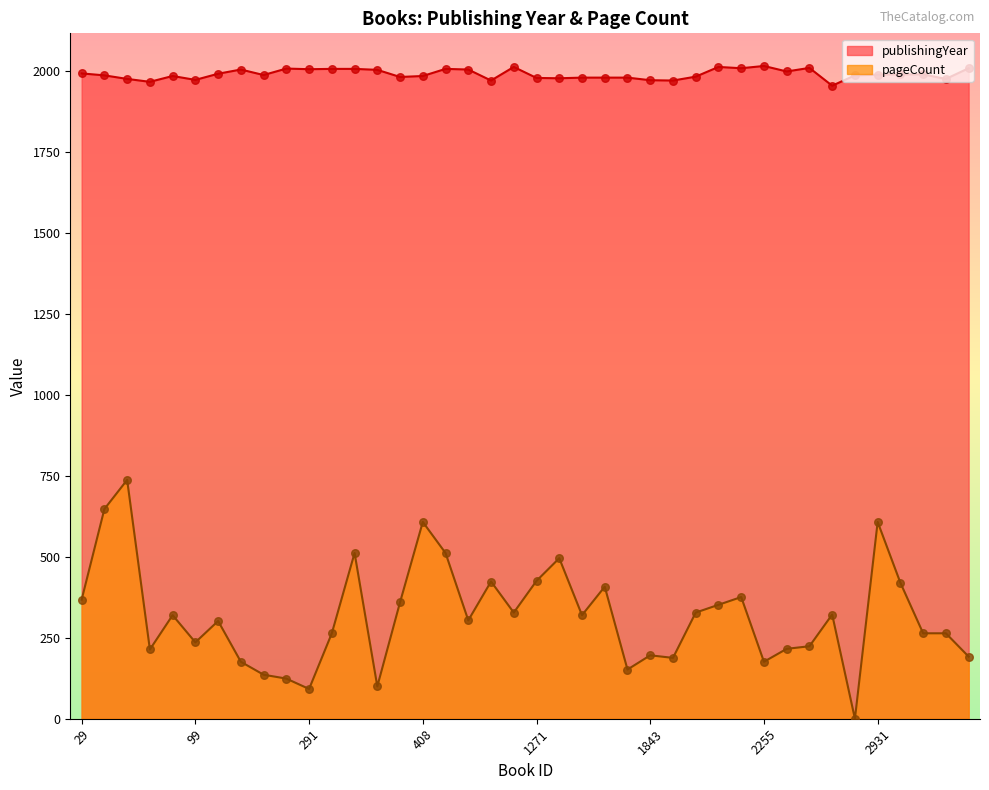

At how many categories does at least one series exceed 74?

40